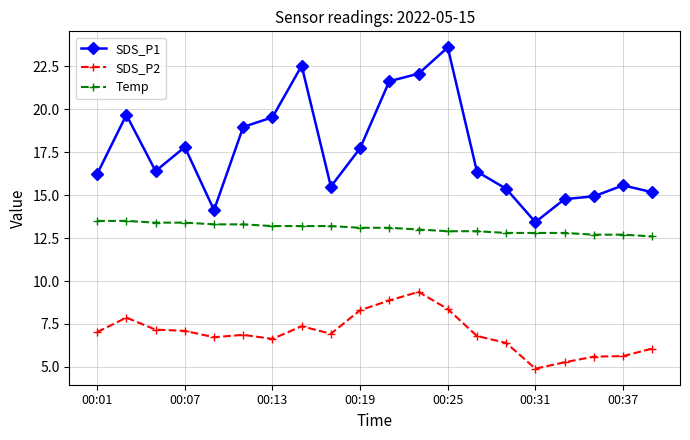

Which series has the largest total across all categories?

SDS_P1